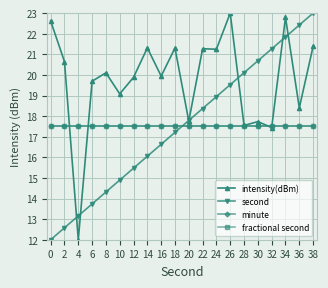

What is the minimum value shown in the chart?

12.0